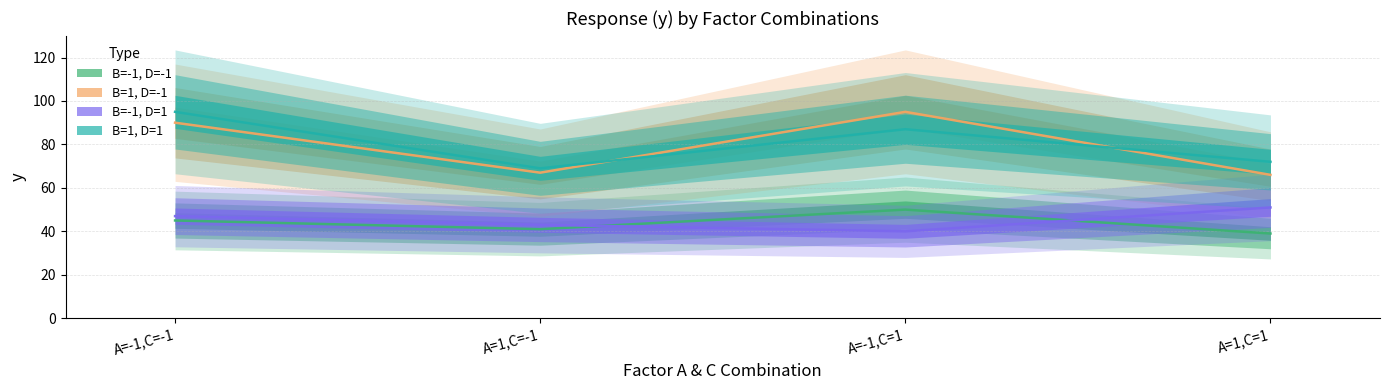

In B=-1, D=-1, how many points are higher than both neighbors (excluding endpoints)?

1